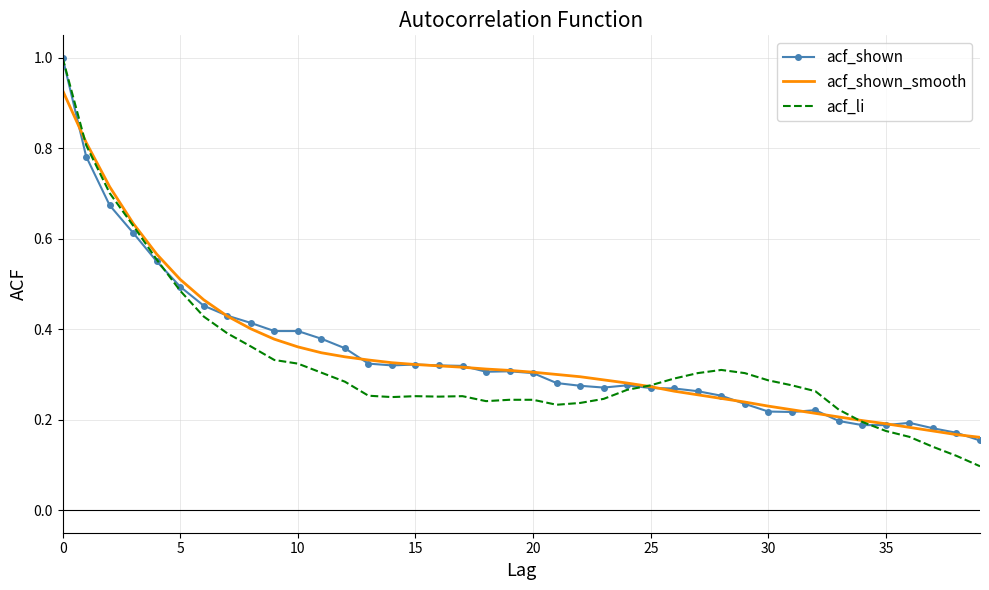

What is the greatest value displayed?

1.0